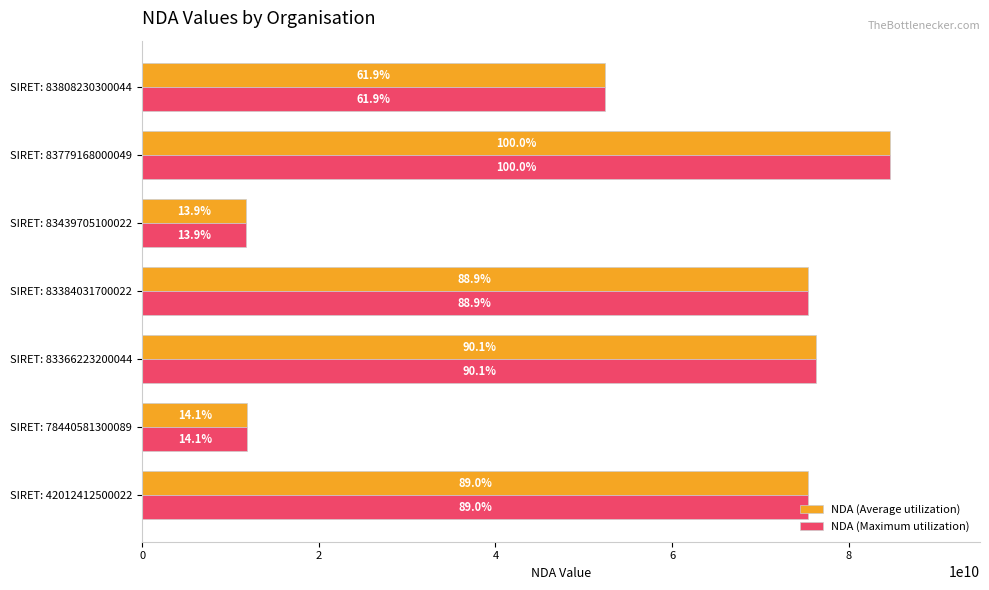

What are all the series names shown in the legend?

NDA (Average utilization), NDA (Maximum utilization)